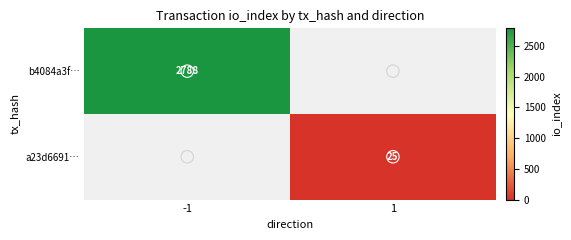

Count the number of data series in this chart.

2